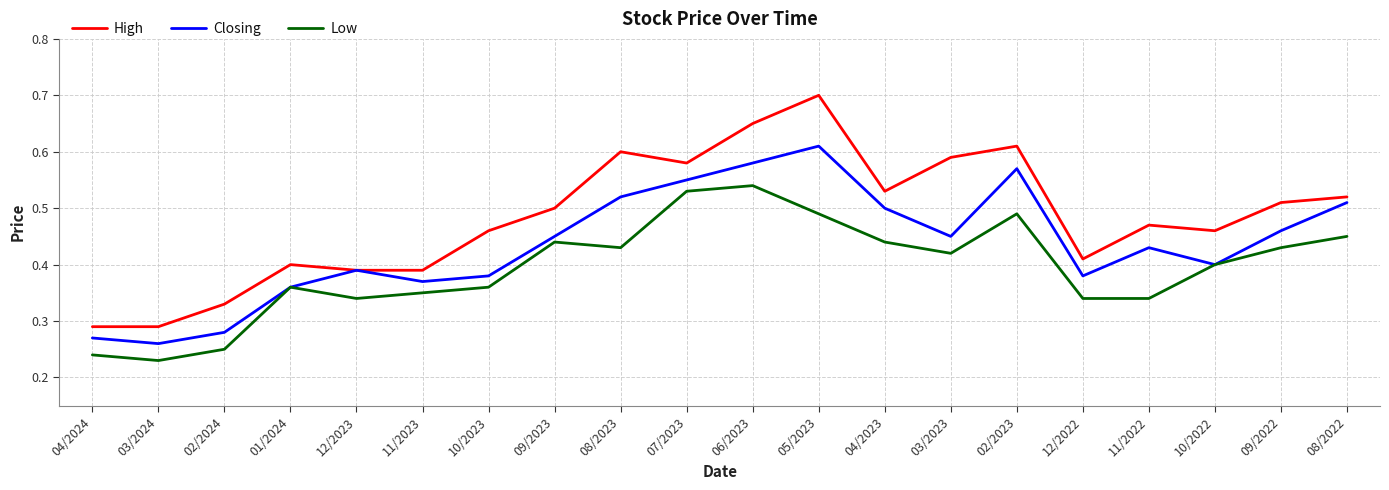

Is the value of Closing at 06/2023 greater than the value of High at 03/2024?

Yes